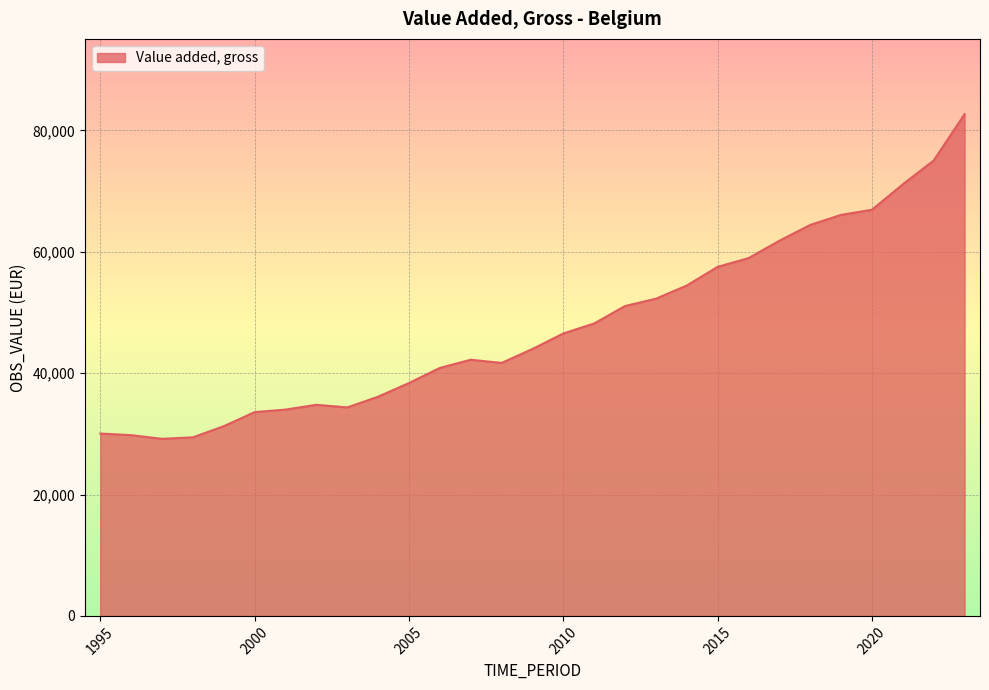

What is the difference between the maximum and minimum values?

53495.5